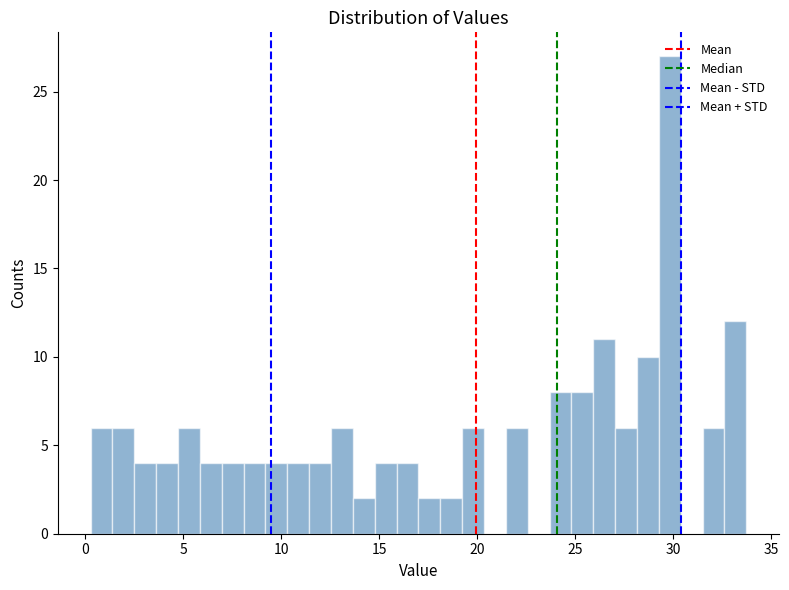

Around what value on the x-axis is the tallest bar? Give the approximate position of its centre, as read against the axis.

30.0